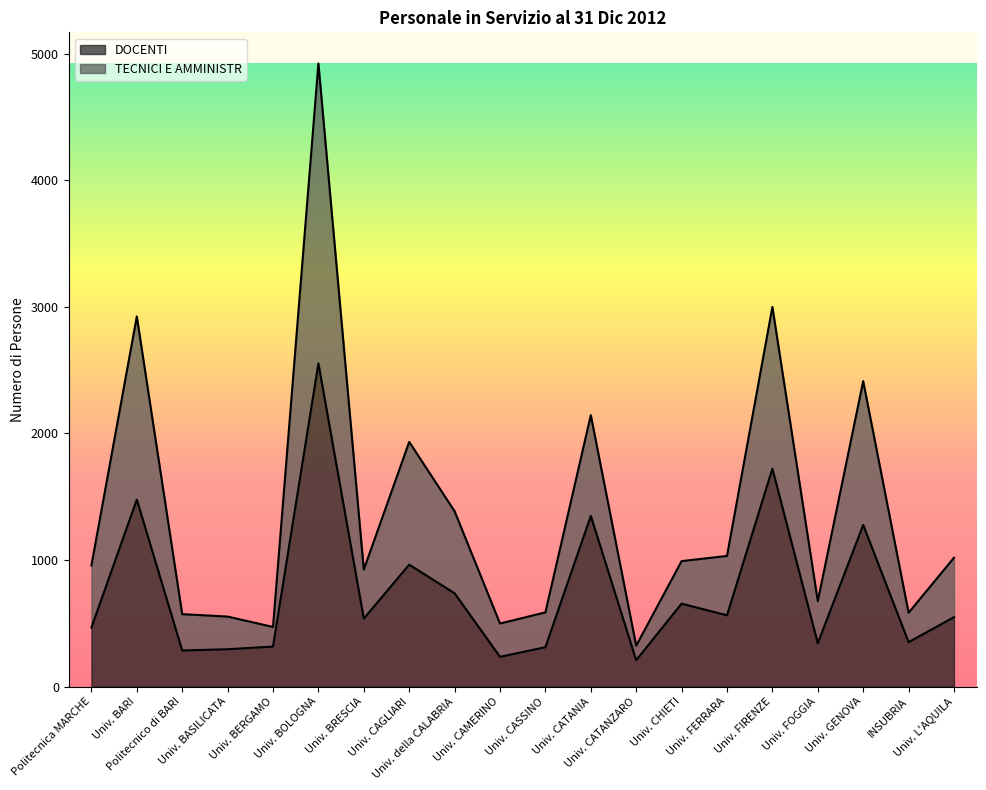

At which category is the sum across all series the highest?

Univ. BOLOGNA